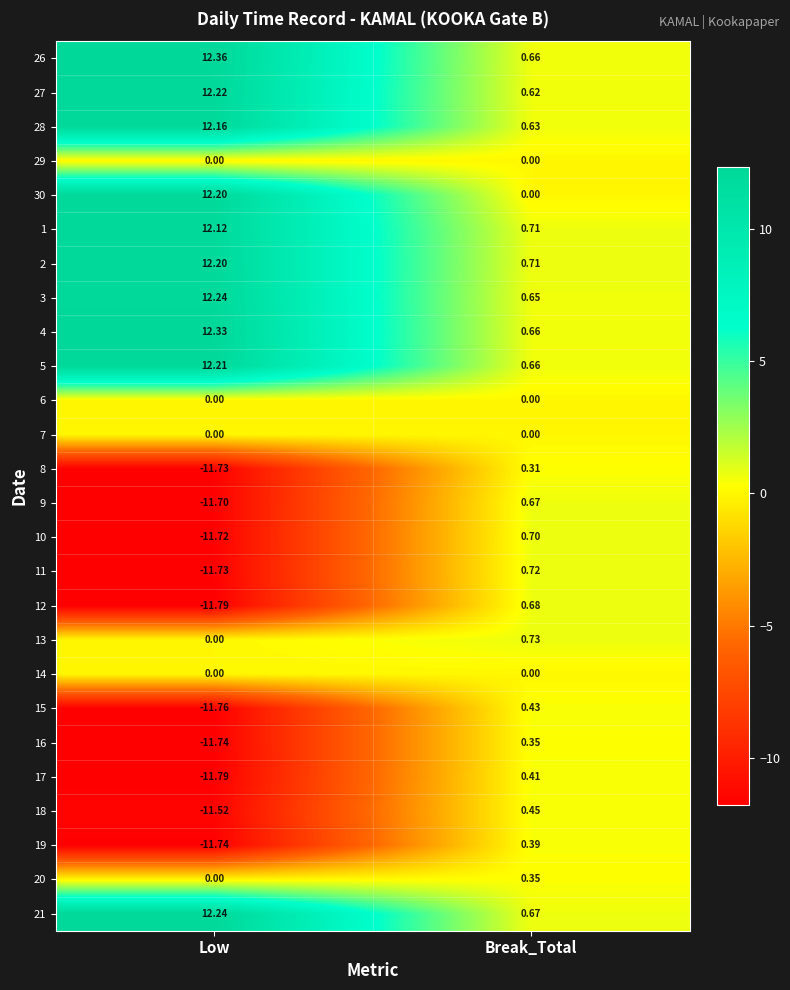

How many data points in 26 are less than 12?

1